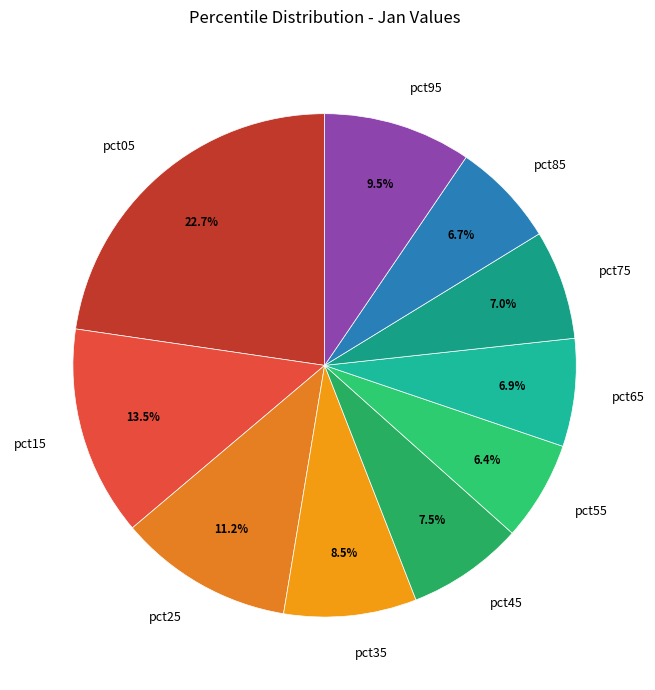

To the nearest percent, what is the combined percentage of pct15 and pct95?

23%